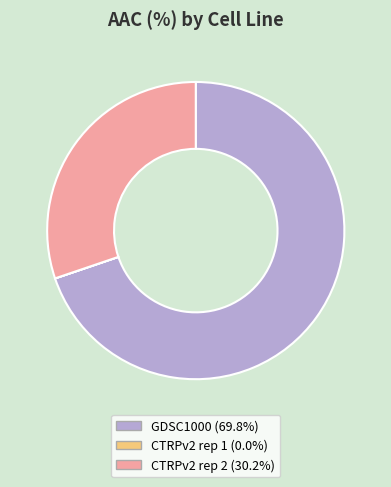

Do GDSC1000 and CTRPv2 rep 2 together represent more than half of the pie?

Yes